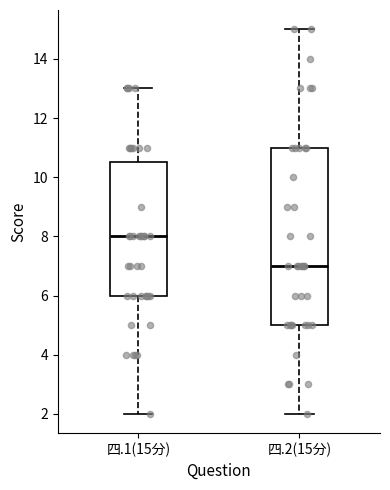

Which box's median line is the lowest?

四.2(15分)